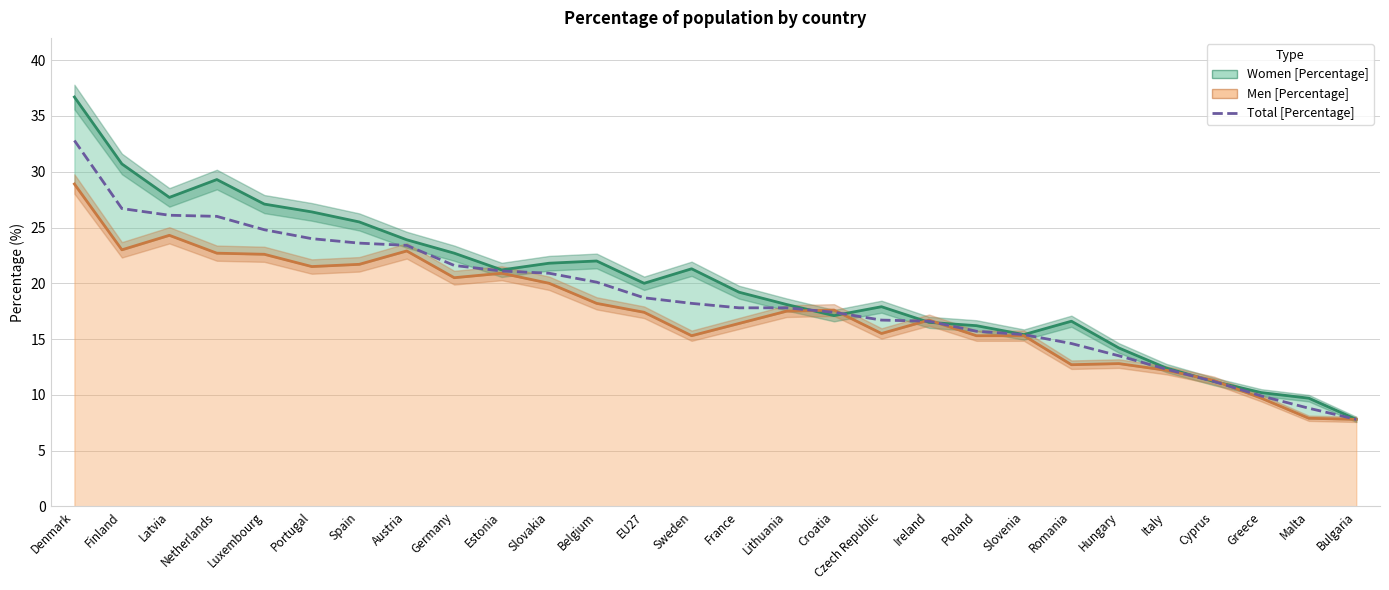

What is the difference between the values at Belgium and Czech Republic?

3.4